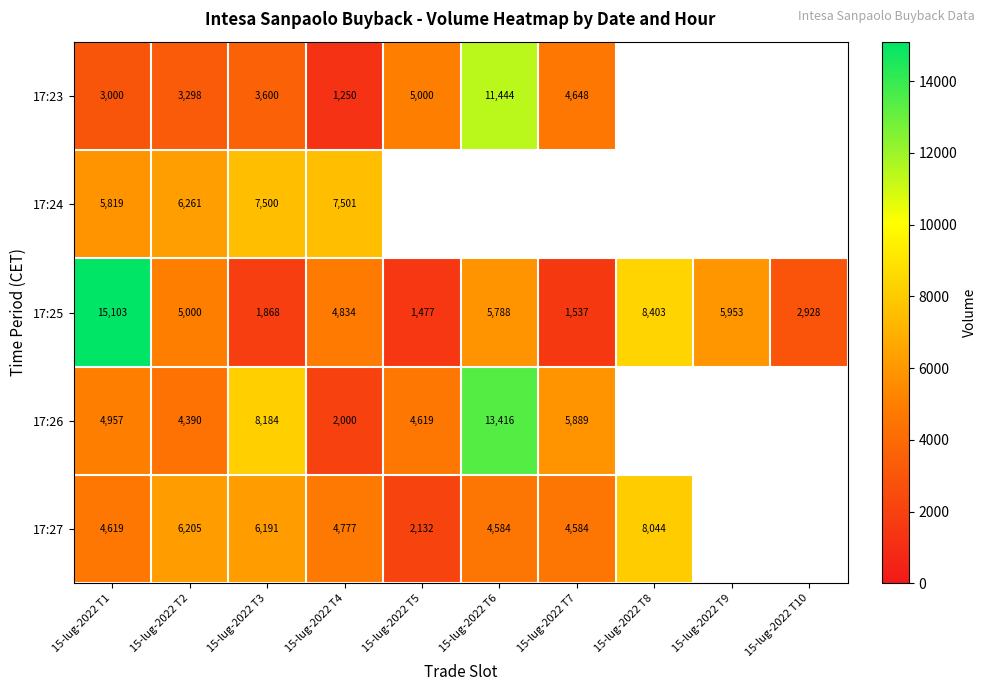

Is the value of 17:25 at 15-lug-2022 T2 greater than the value of 17:27 at 15-lug-2022 T4?

Yes